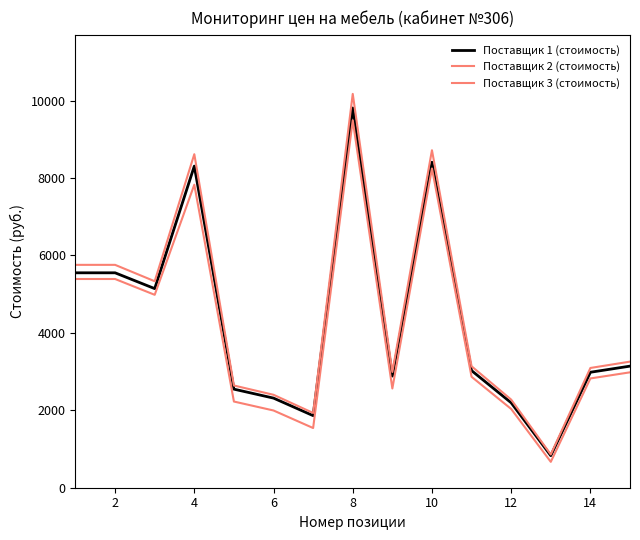

Does the chart display data point markers on the line(s)?

No